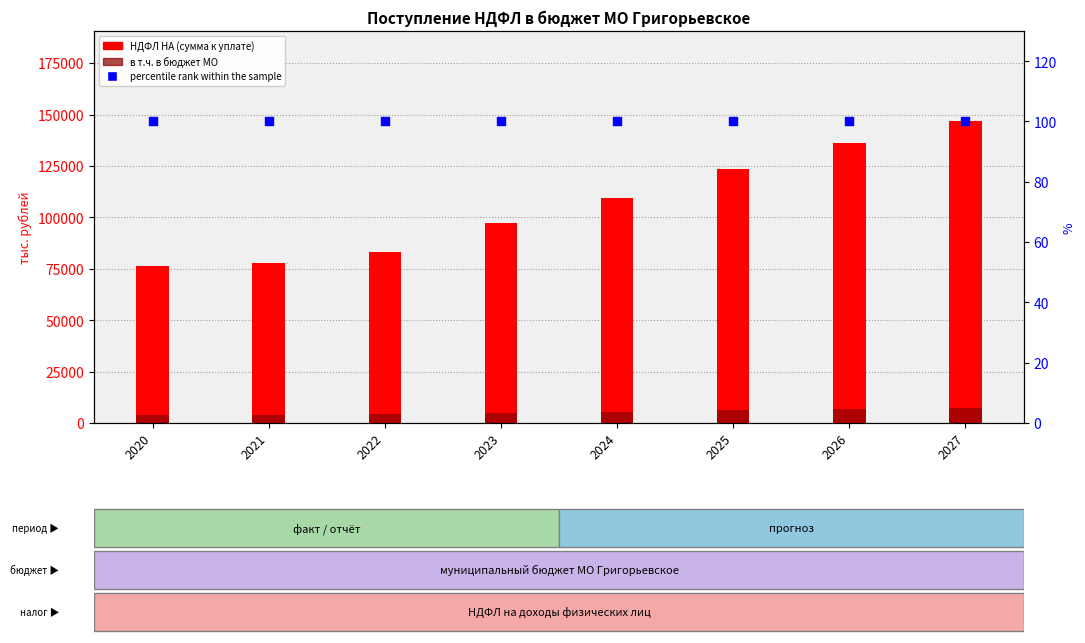

Is the value of в т.ч. в бюджет МО at 2025 greater than the value of НДФЛ НА (сумма к уплате) at 2023?

No